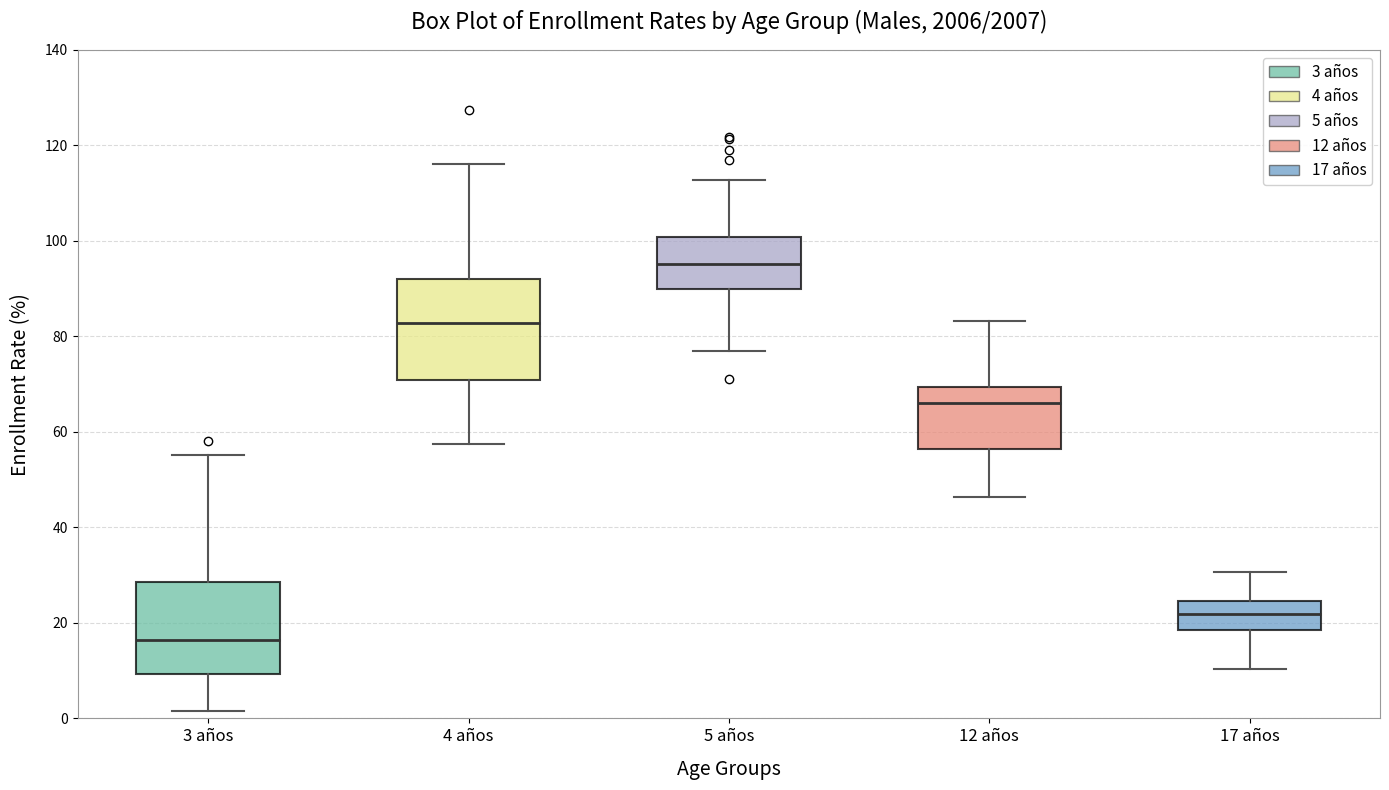

Where does the lower whisker of the box for 4 años end on the y-axis? The values are not printed on the chart, so give them approximately, as read against the axis.

58